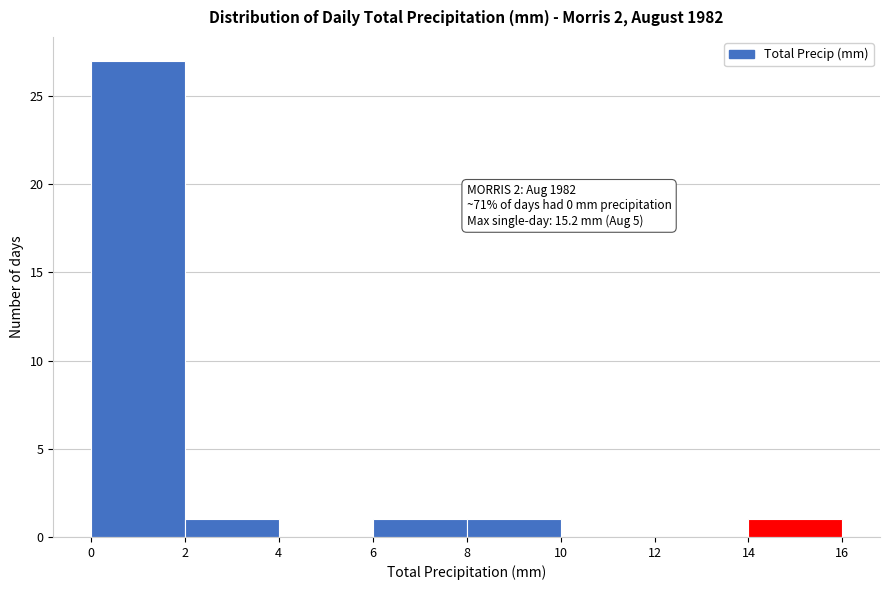

Over which range of the x-axis is the bar tallest?

0 to 2